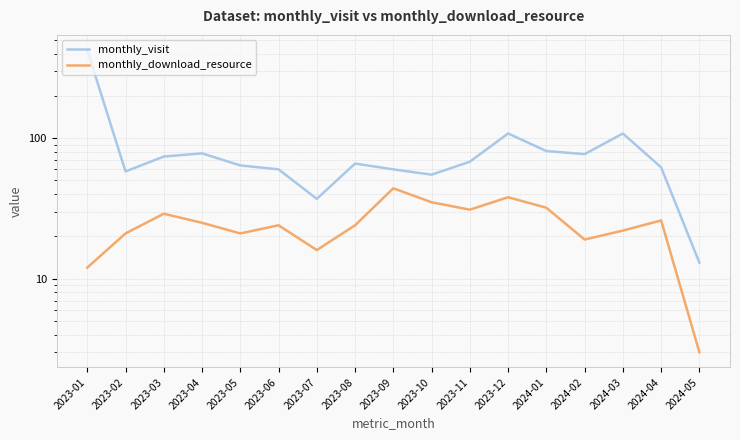

Which series has the largest total across all categories?

monthly_visit